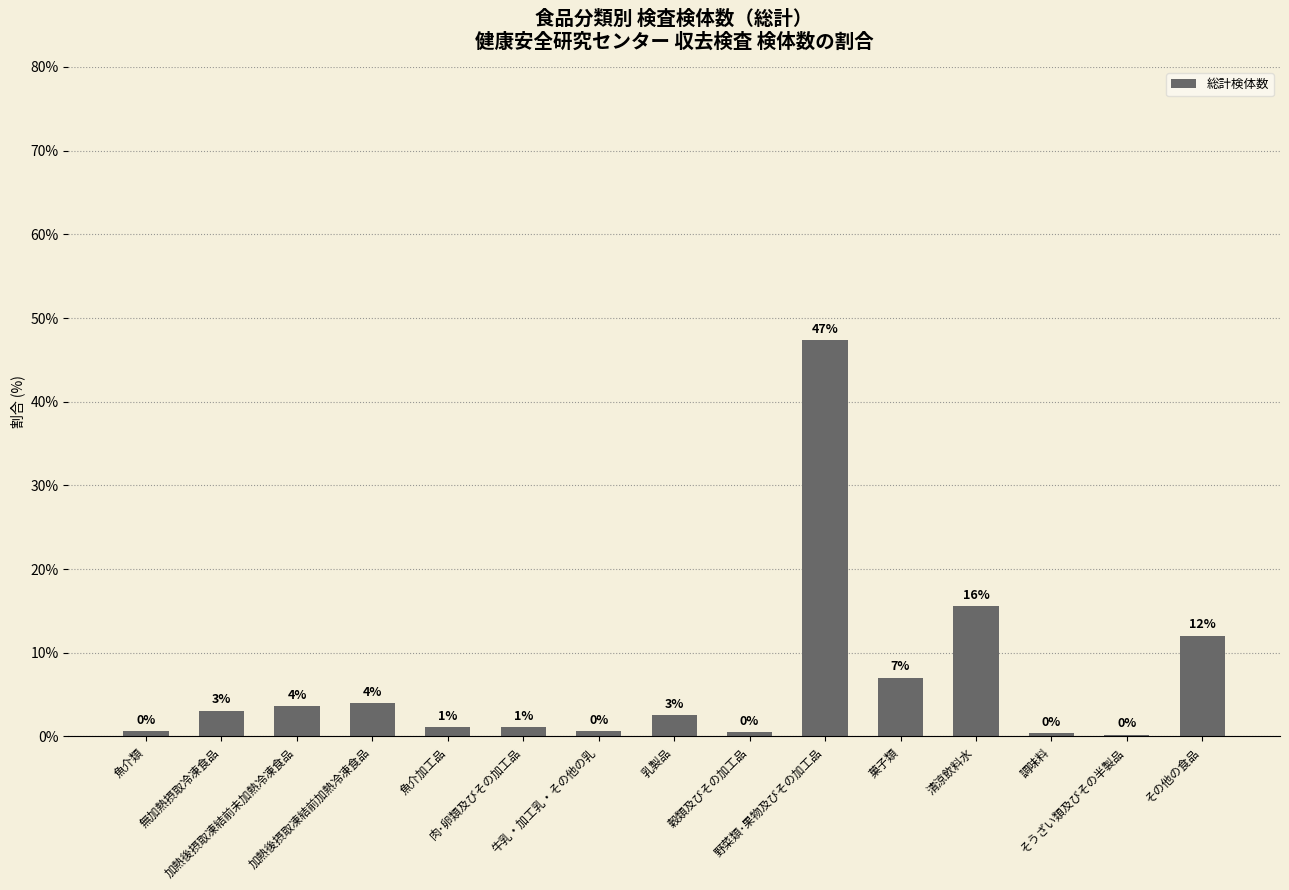

Are the bars horizontal?

No